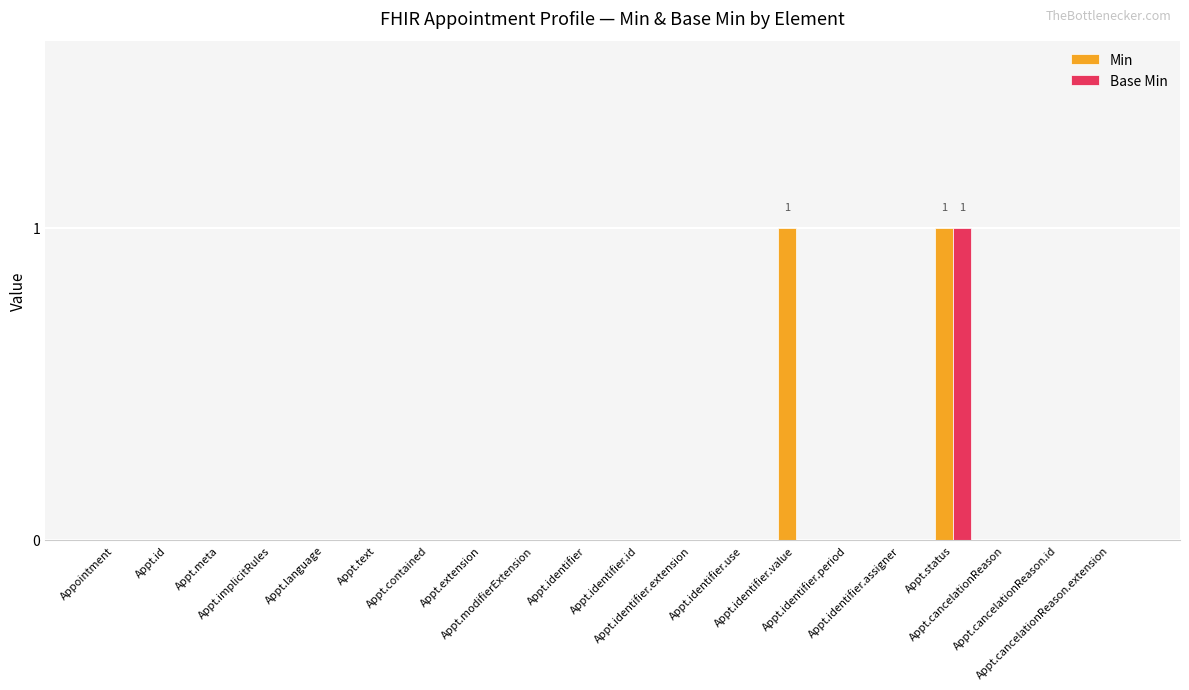

At Appt.status, list the series in order from smallest to largest.

Min, Base Min